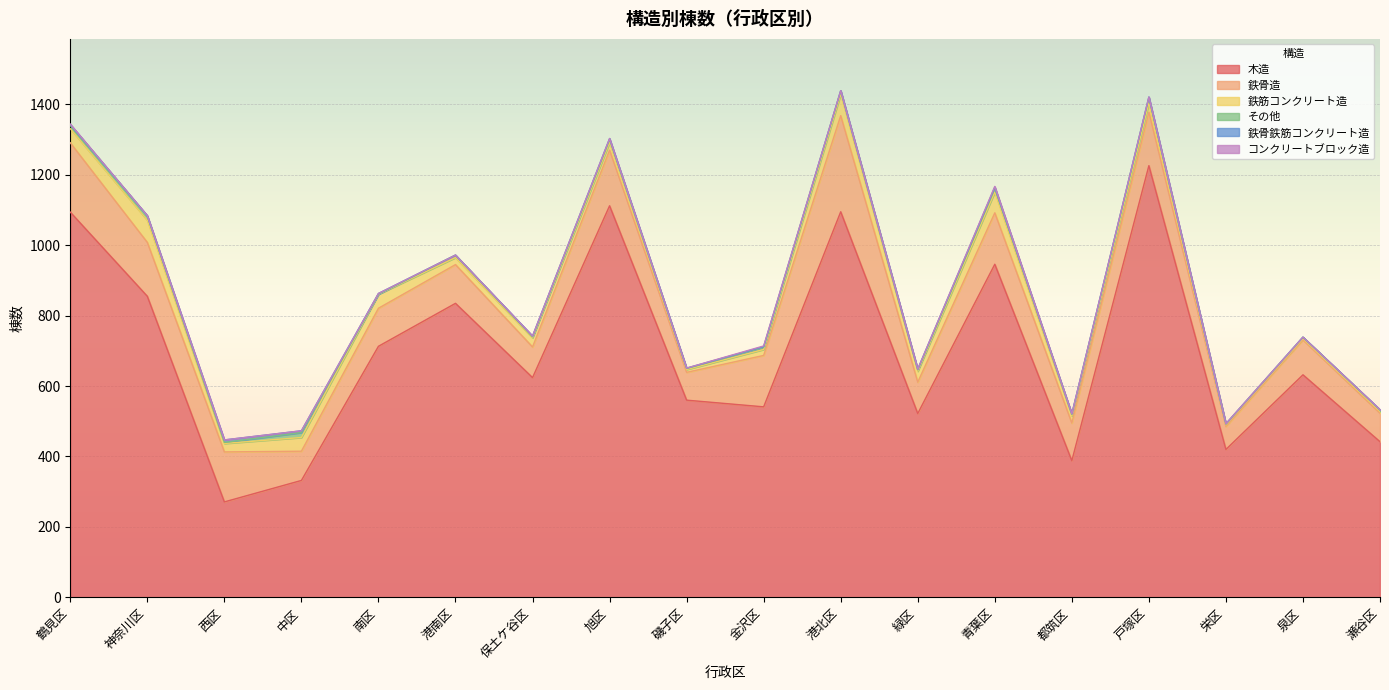

What is the value of the 木造 point at the 6th from the left?

835